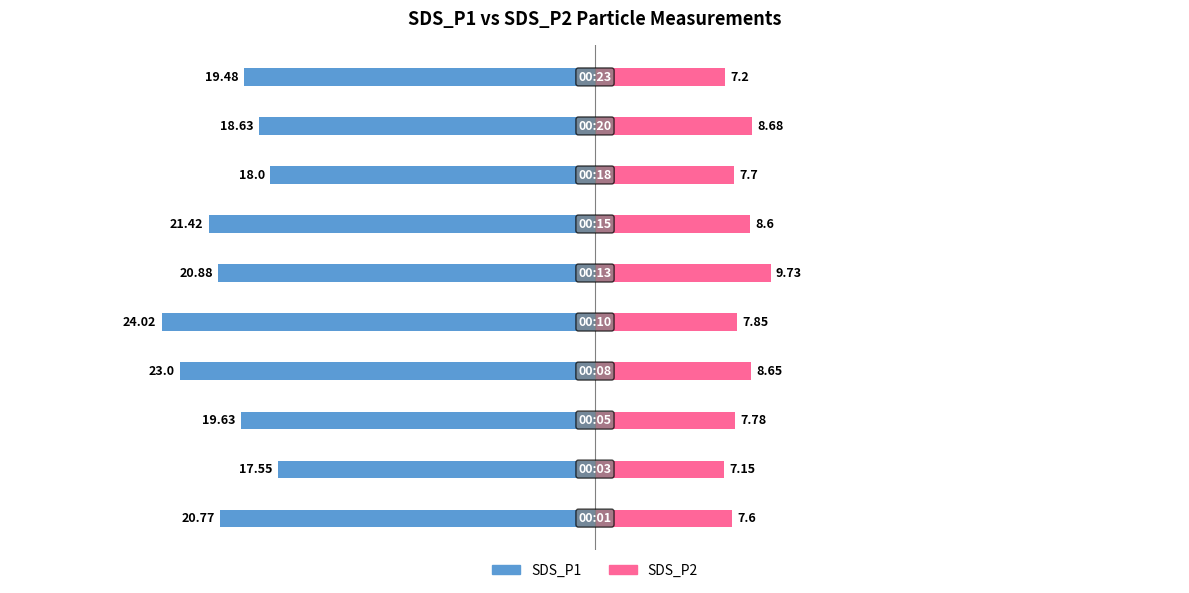

What is the sum of all SDS_P2 values?

80.9